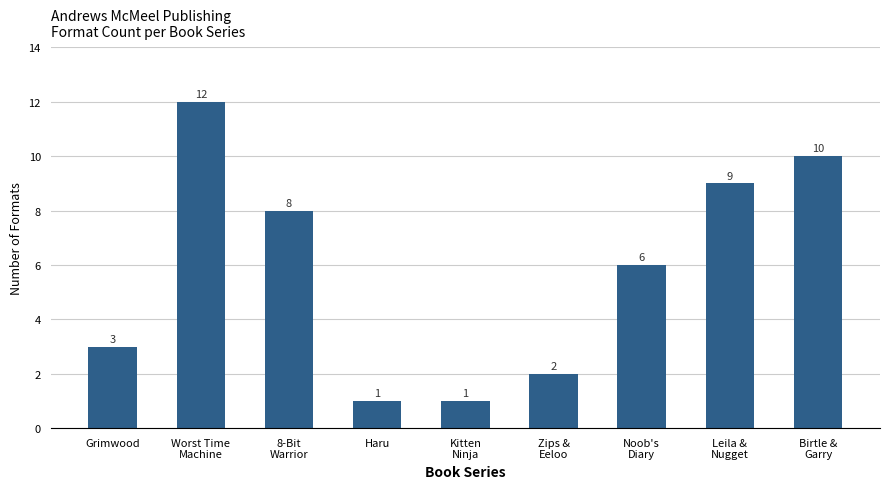

What is the label of the 7th bar from the right?

8-Bit
Warrior